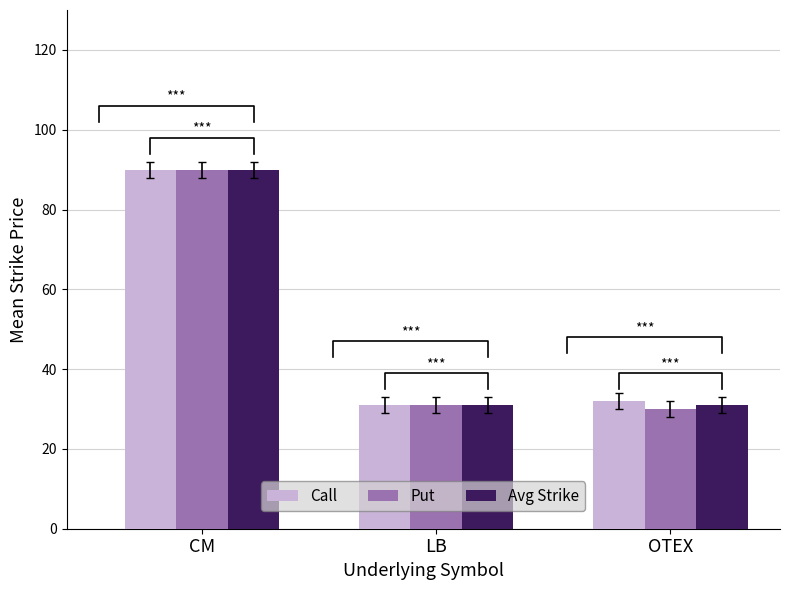

How many groups of bars are there?

3